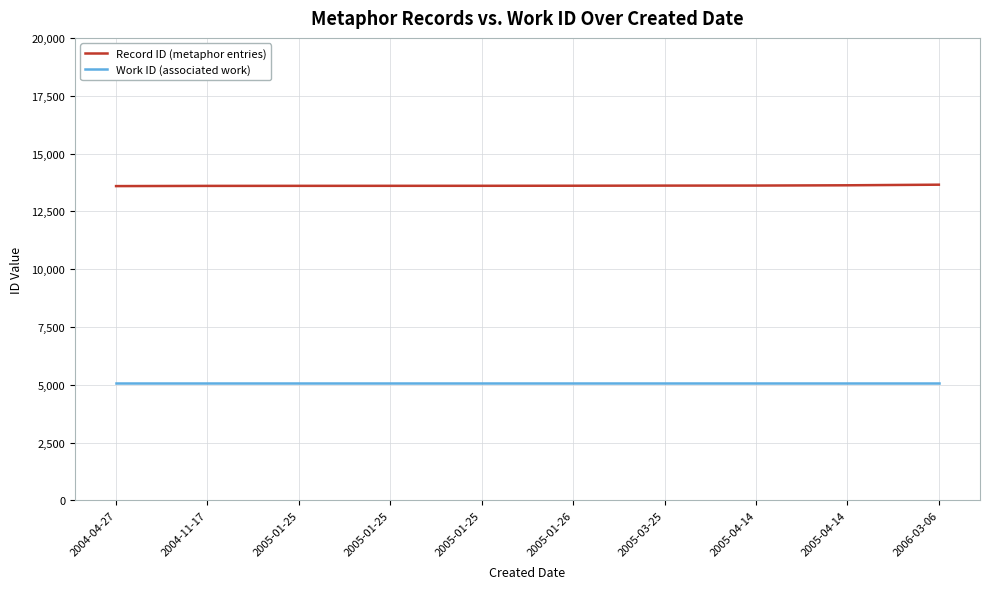

True or false: Work ID (associated work) has more than 0 points higher than both neighbors.

False